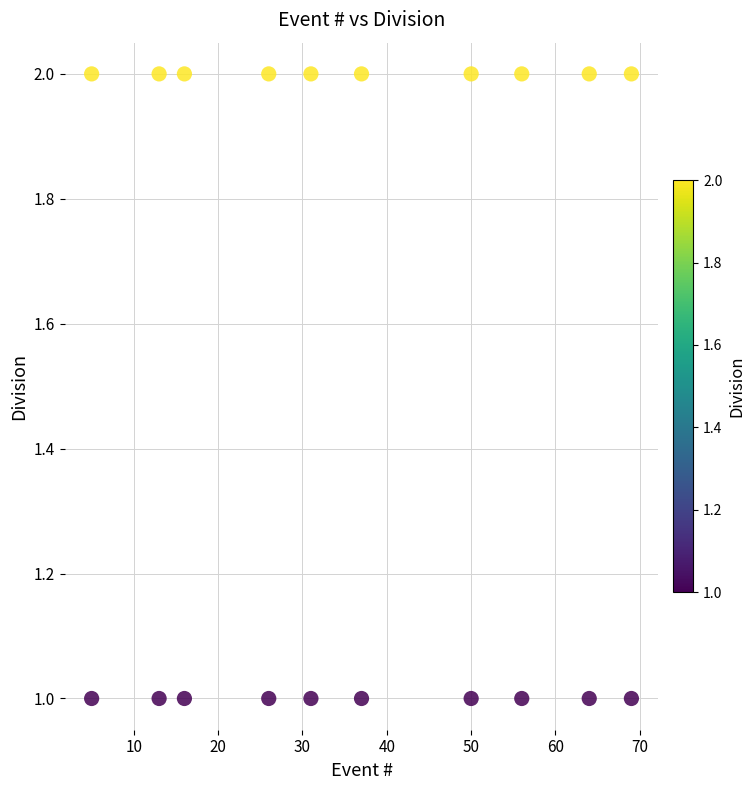

What is the range of X values (max minus min)?

64